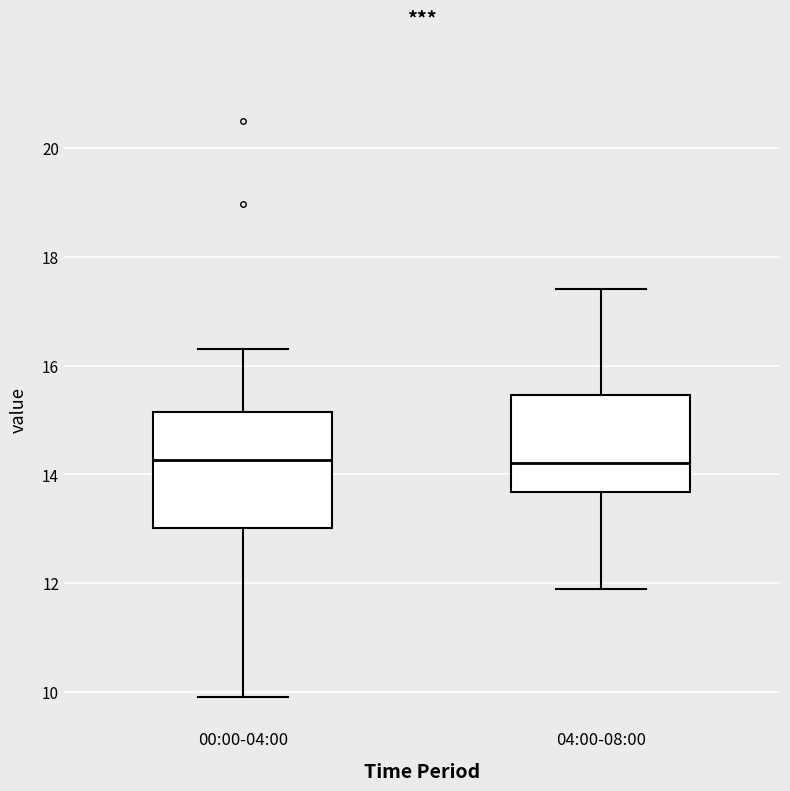

Reading left to right, read every box against the y-axis: the position of its median line, the range the box covers, and the ends of its whiskers. The values are not printed on the chart, so give them approximately, as read against the axis.

00:00-04:00: median 14.2, box 13.0 to 15.2, whiskers 10.0 to 16.4
04:00-08:00: median 14.2, box 13.6 to 15.4, whiskers 12.0 to 17.4